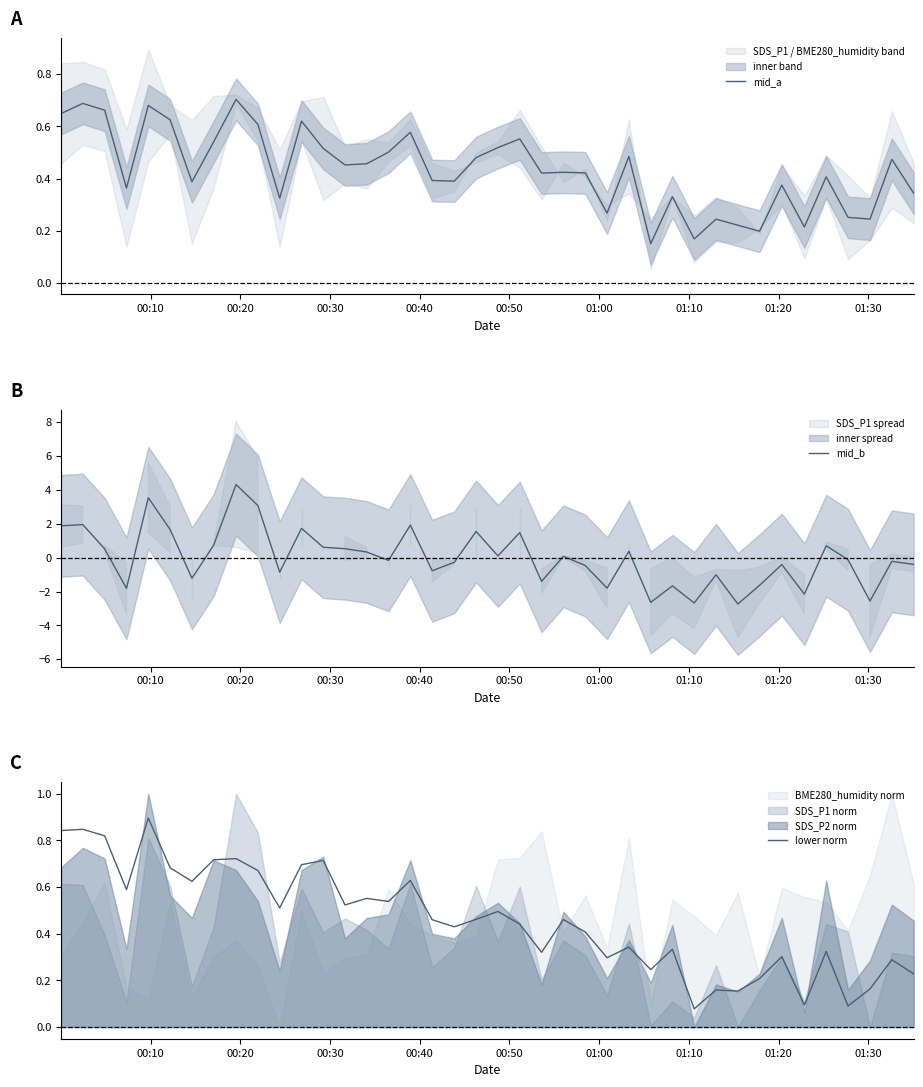

What is the sum of all mid_a values?

17.3